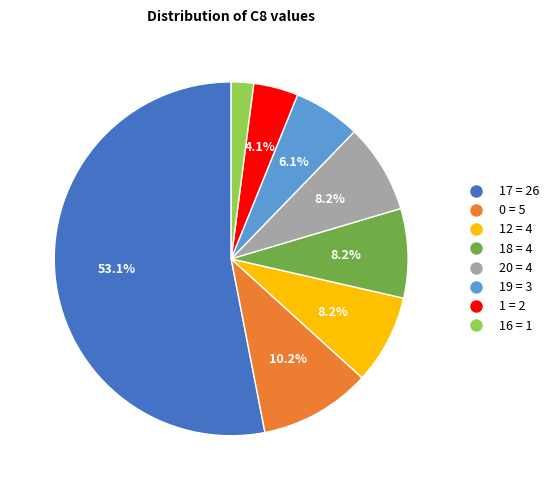

What is the ratio of the value at 1 = 2 to the value at 12 = 4?

0.5